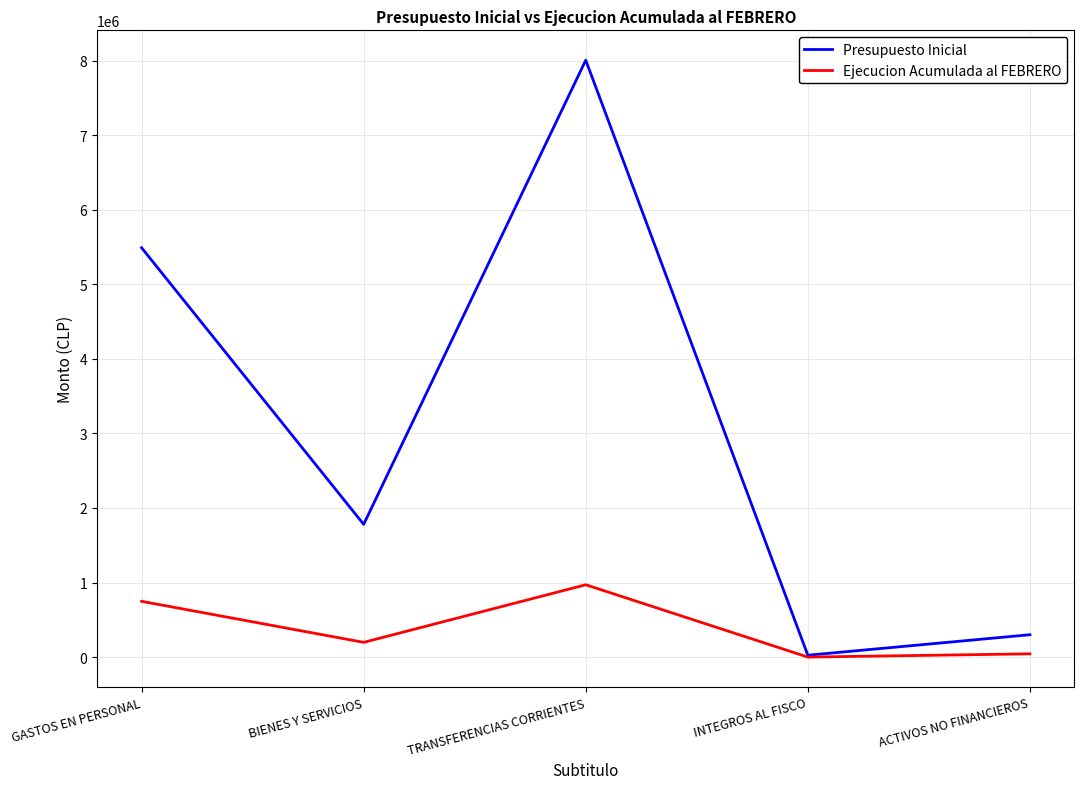

Rank the series by their average value, from lowest to highest.

Ejecucion Acumulada al FEBRERO, Presupuesto Inicial